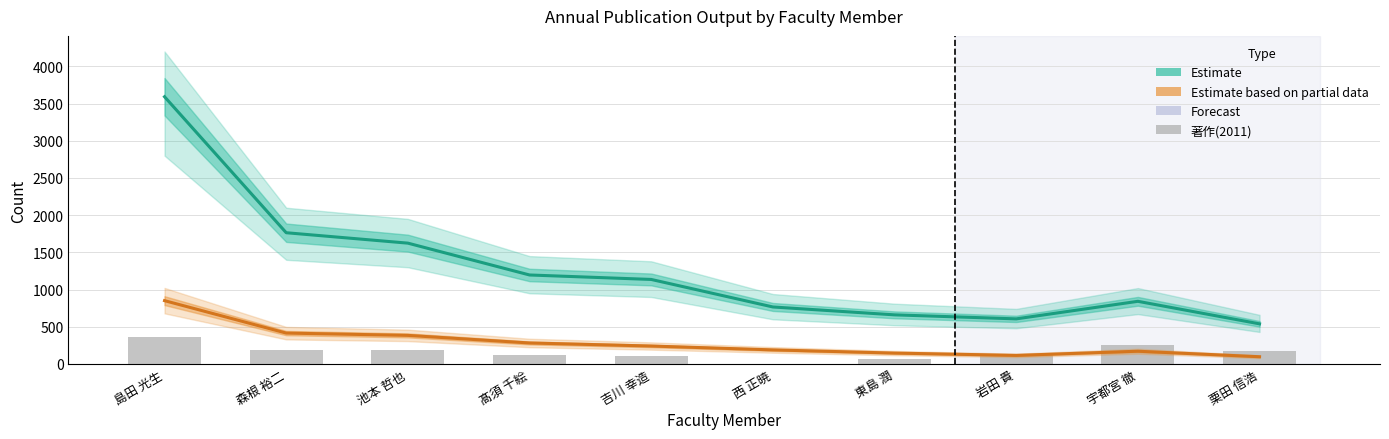

What is the difference between the 著作合計(欧文) (Estimate based on partial data) values at 東島 潤 and 島田 光生?

705